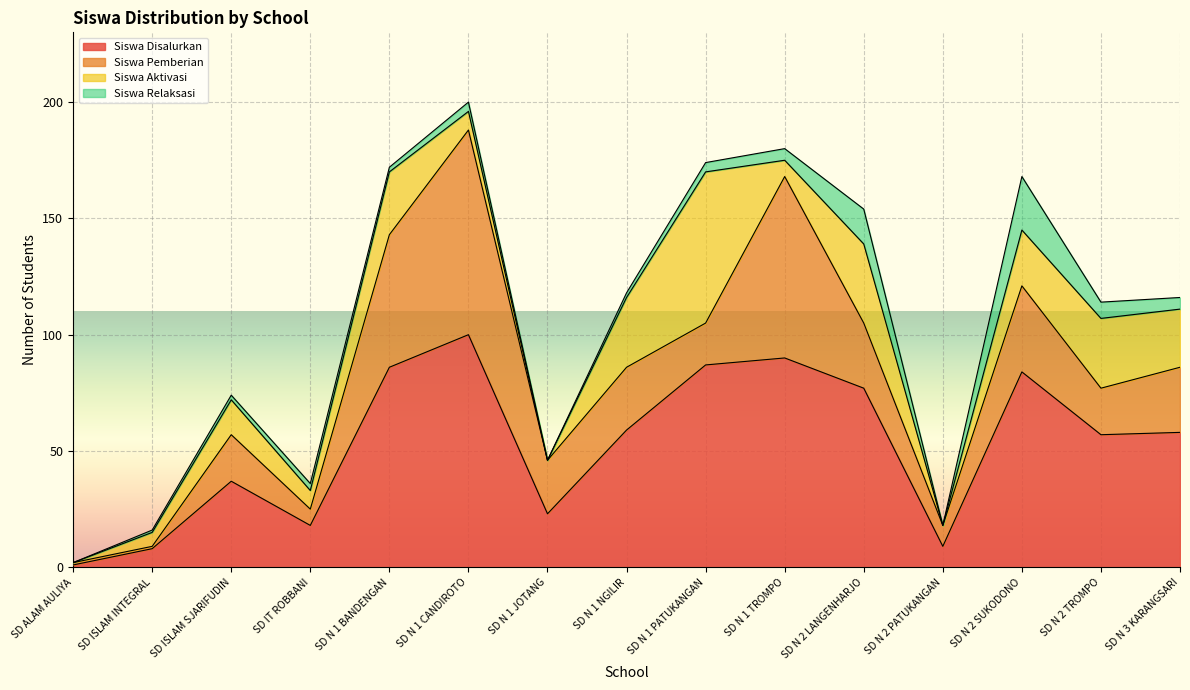

In Siswa Disalurkan, how many points are lower than both neighbors (excluding endpoints)?

4